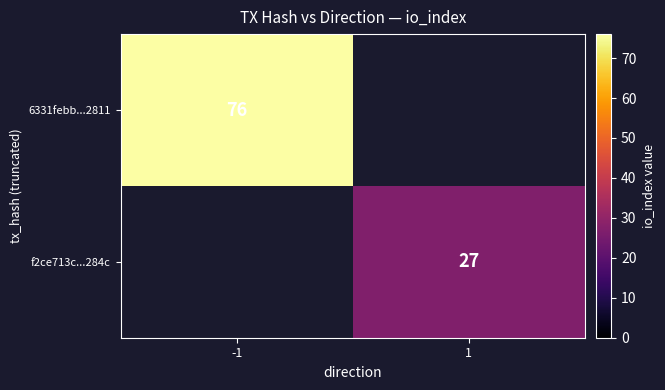

Is it true that f2ce713c...284c equals 37 at 1?

False